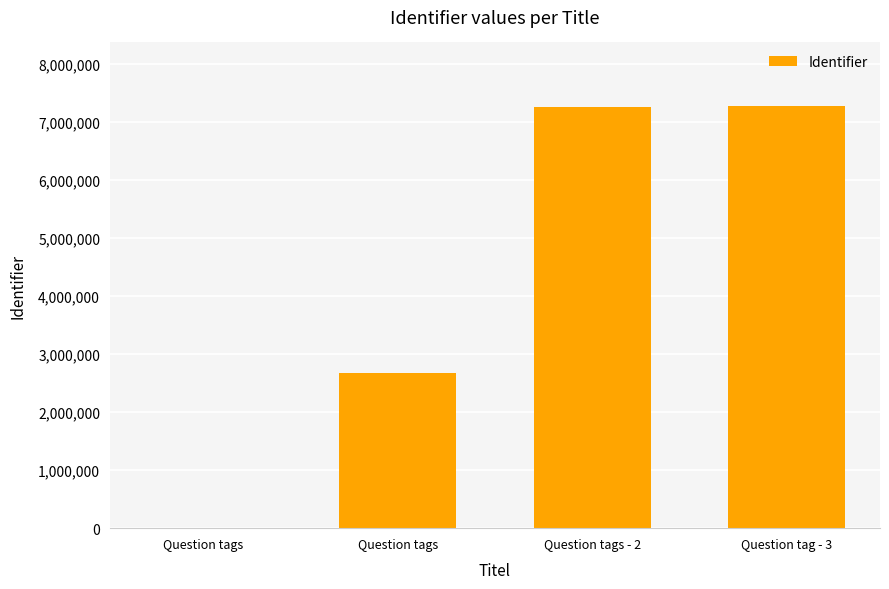

Count the number of data series in this chart.

1